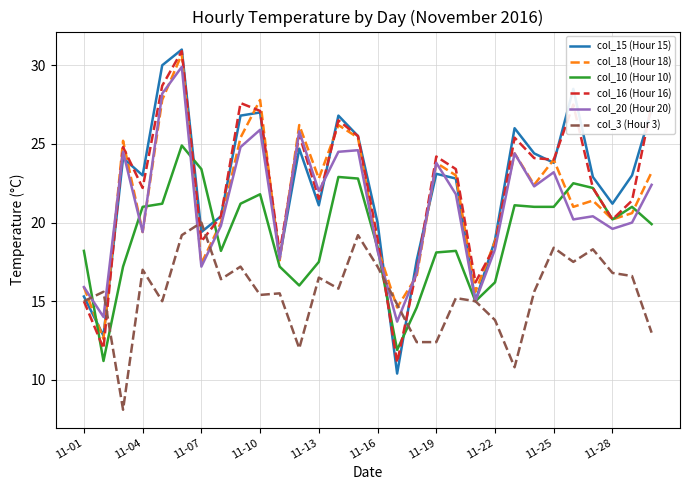

Is this an area chart (filled region under the line)?

No